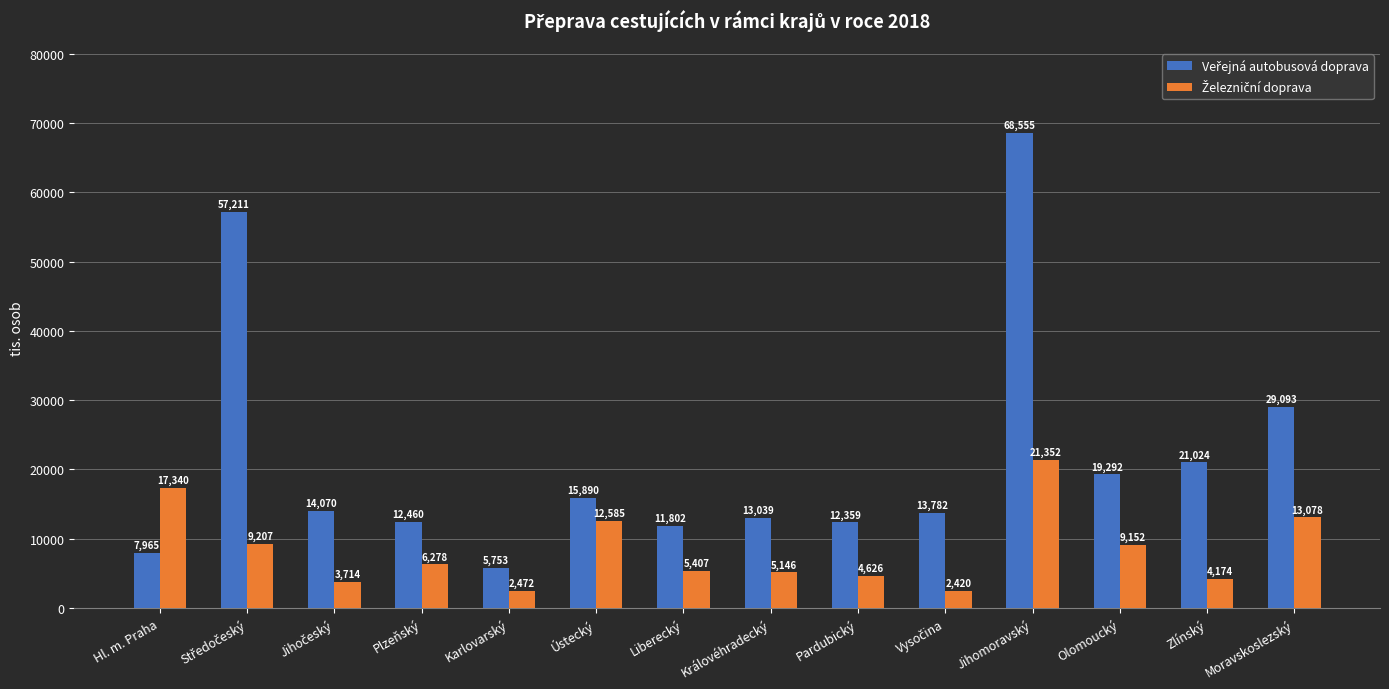

At which category is the sum across all series the highest?

Jihomoravský